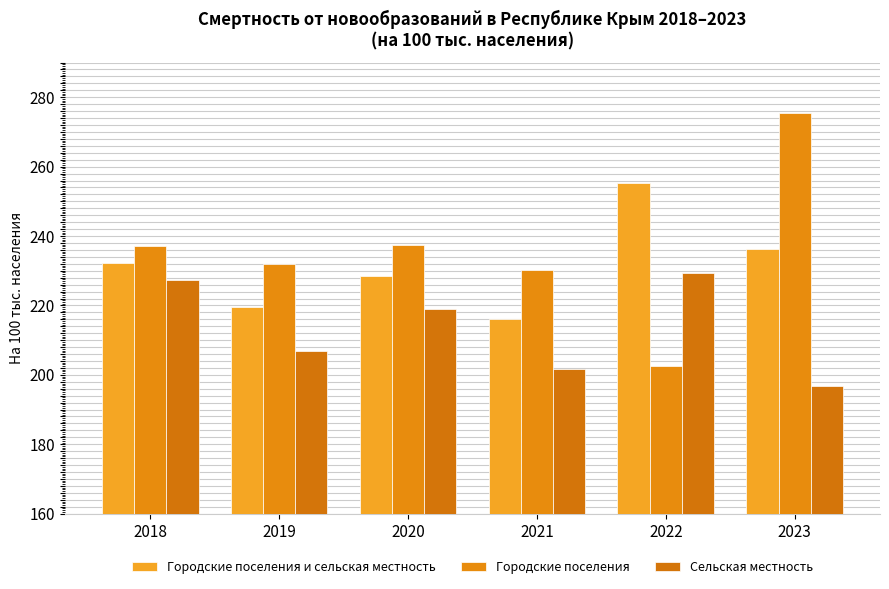

List the series in order of their peak value, lowest first.

Сельская местность, Городские поселения и сельская местность, Городские поселения